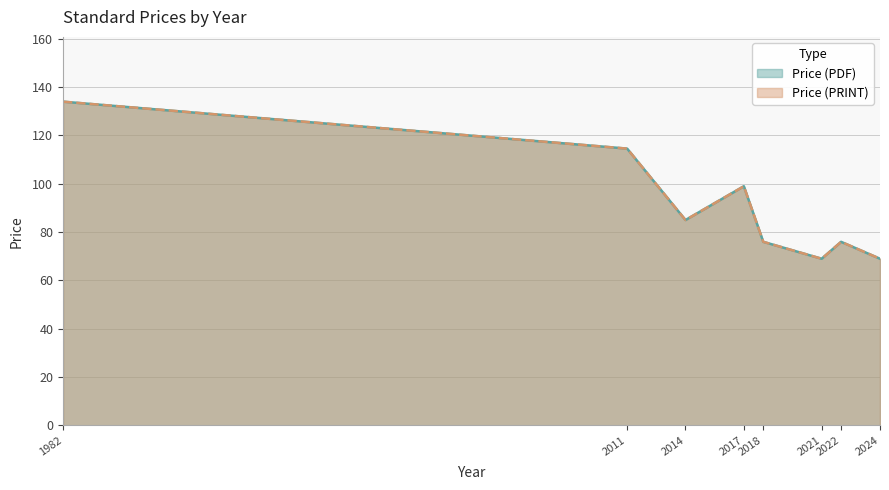

What is the total value across all series at 2018?

152.0